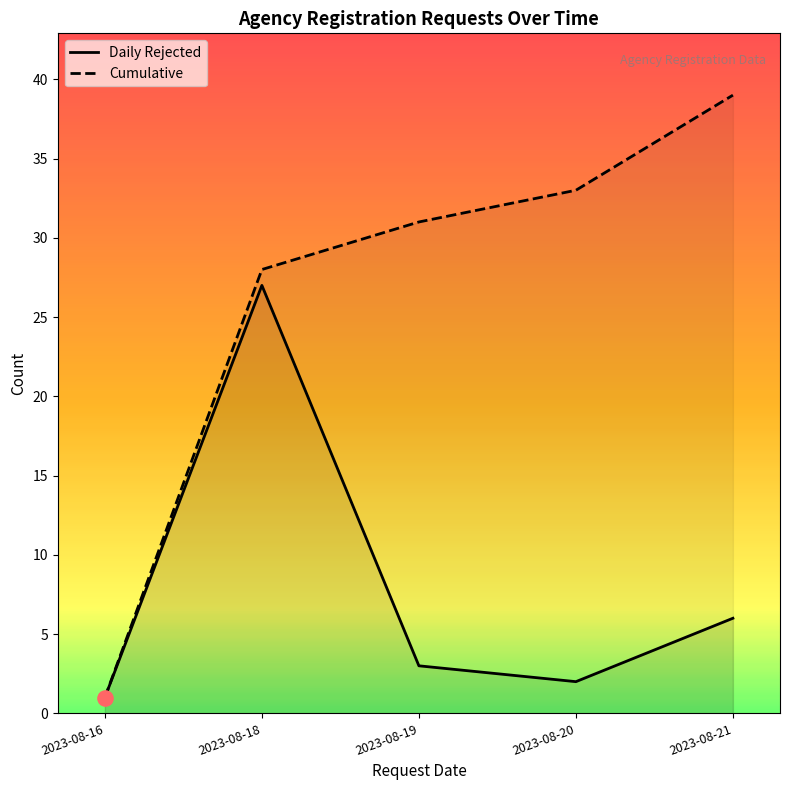

Which series reaches the minimum Y coordinate?

Daily Rejected